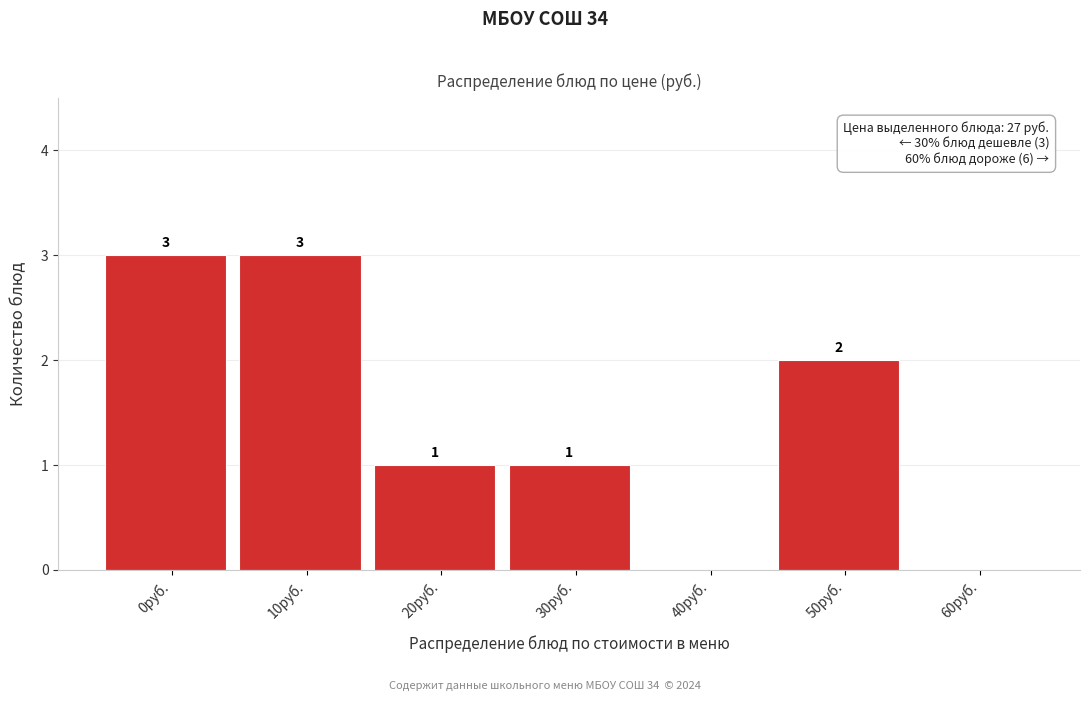

How many values are between 0 and 3?

7